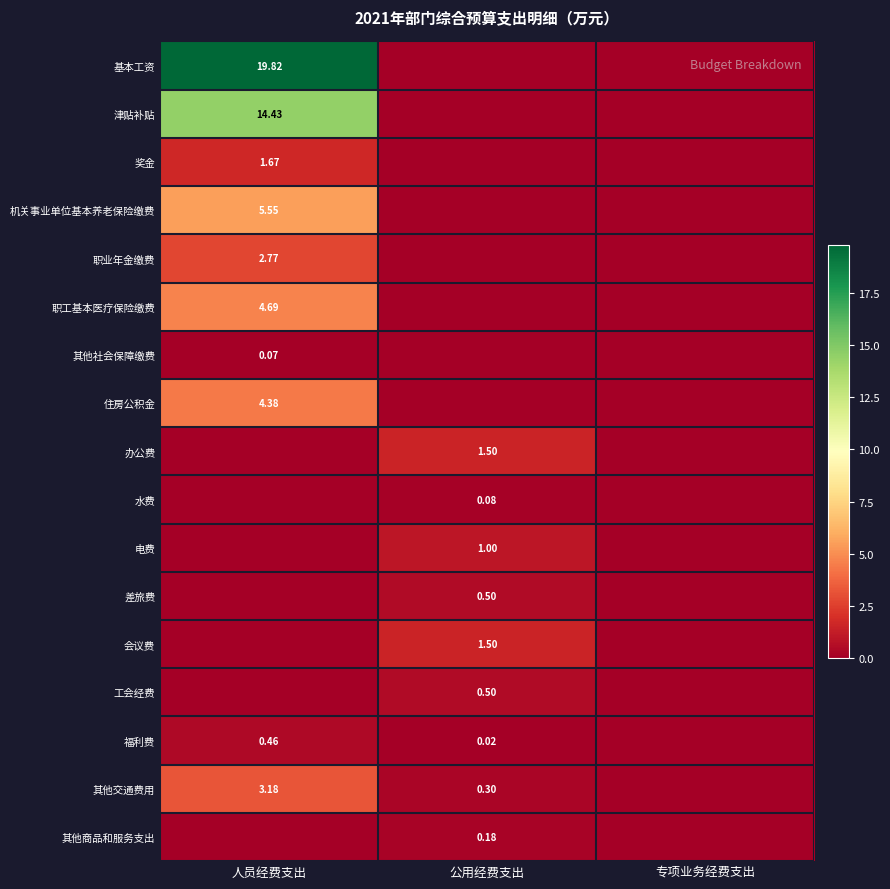

Which series has the largest total across all categories?

基本工资